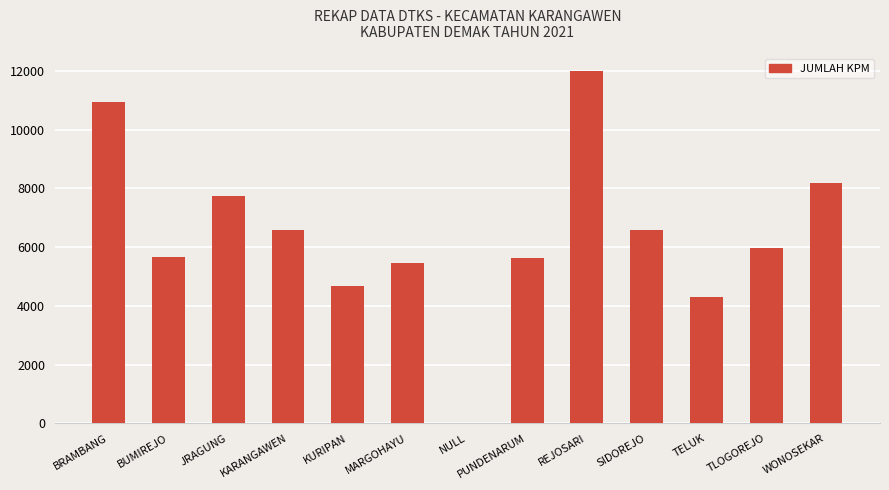

Are the bars horizontal?

No